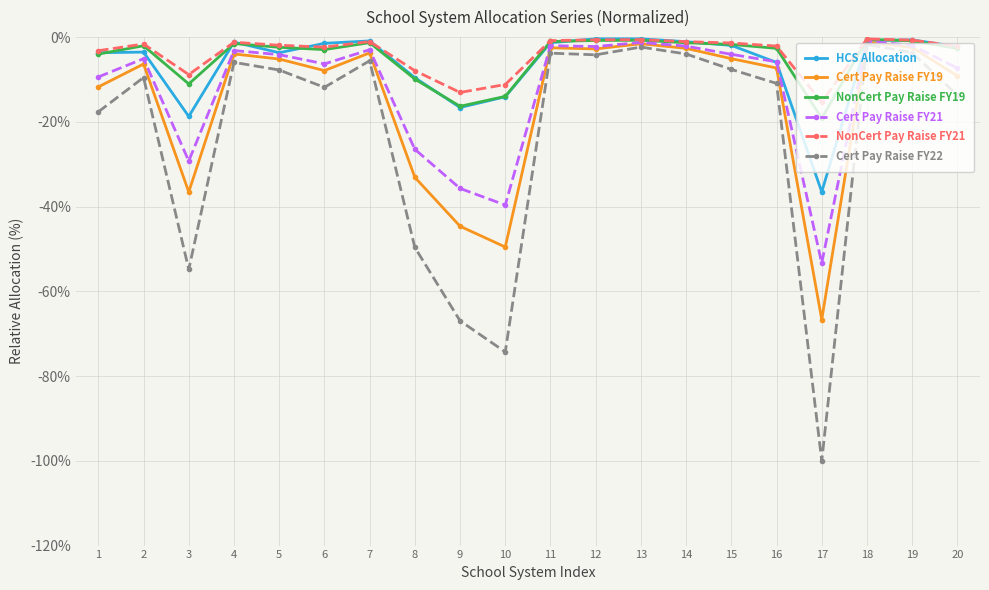

Is it true that NonCert Pay Raise FY21 equals -1.9 at 5?

True